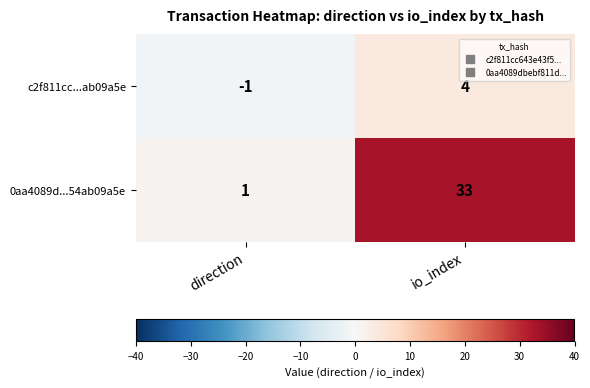

At how many categories does at least one series exceed 31?

1